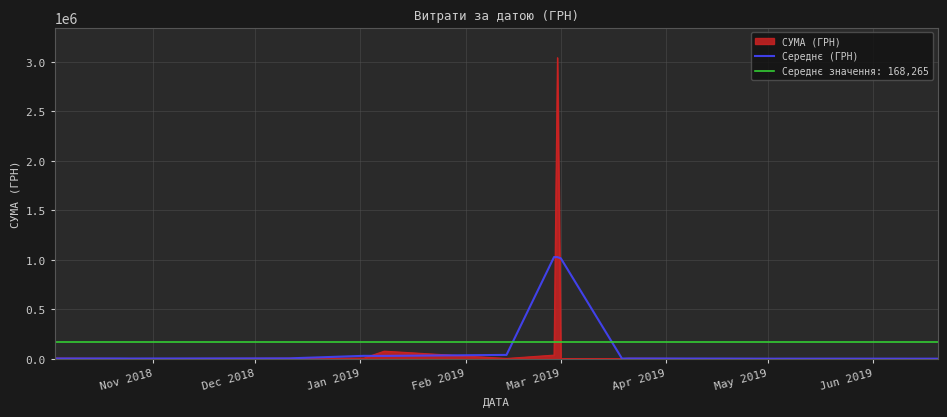

How many points are higher than both their immediate neighbors (excluding endpoints)?

6